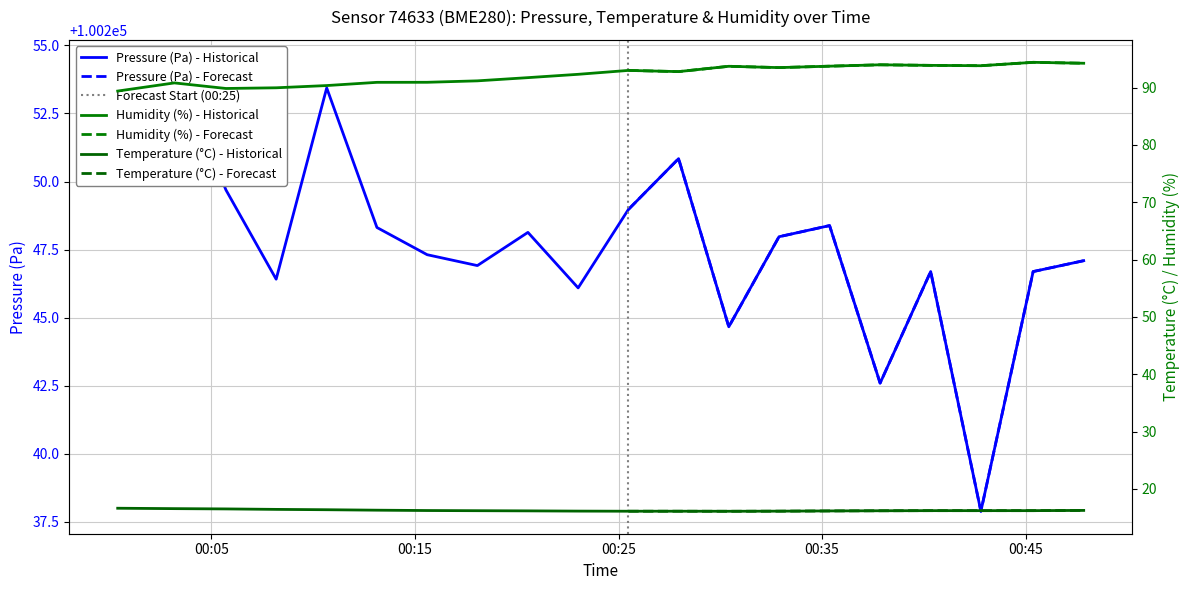

Where is humidity nearest to the value 91?

2023-07-20T00:15:36